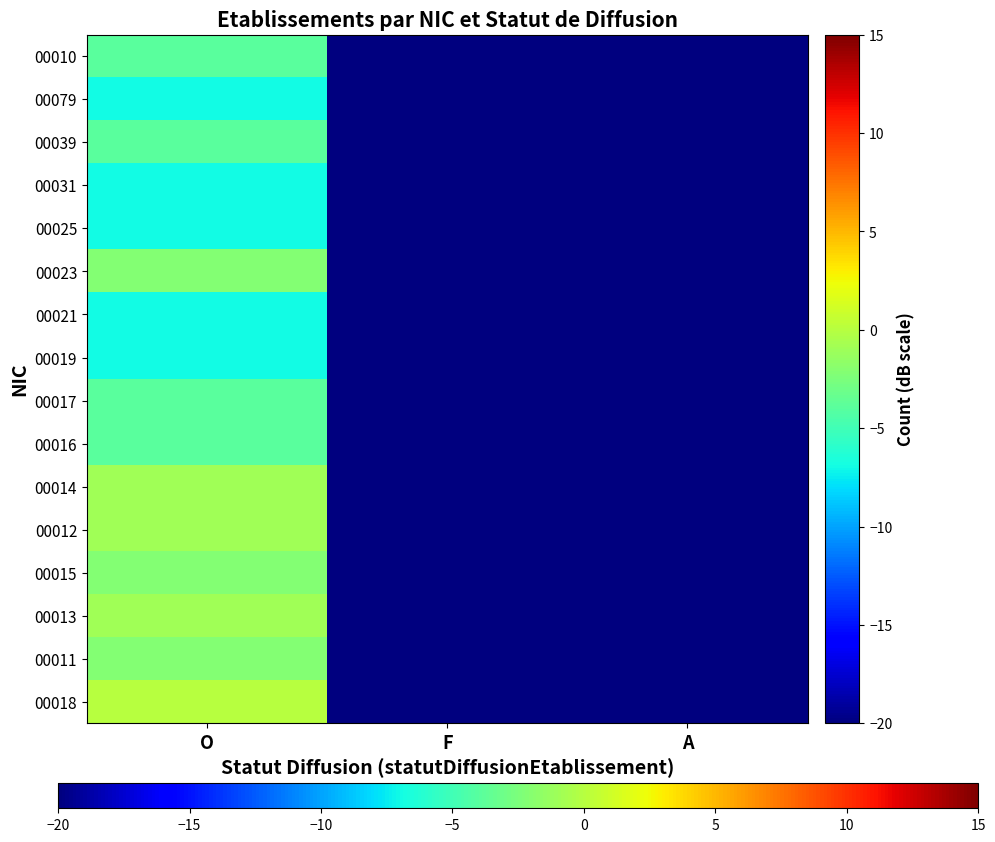

How many categories are shown in the chart?

3